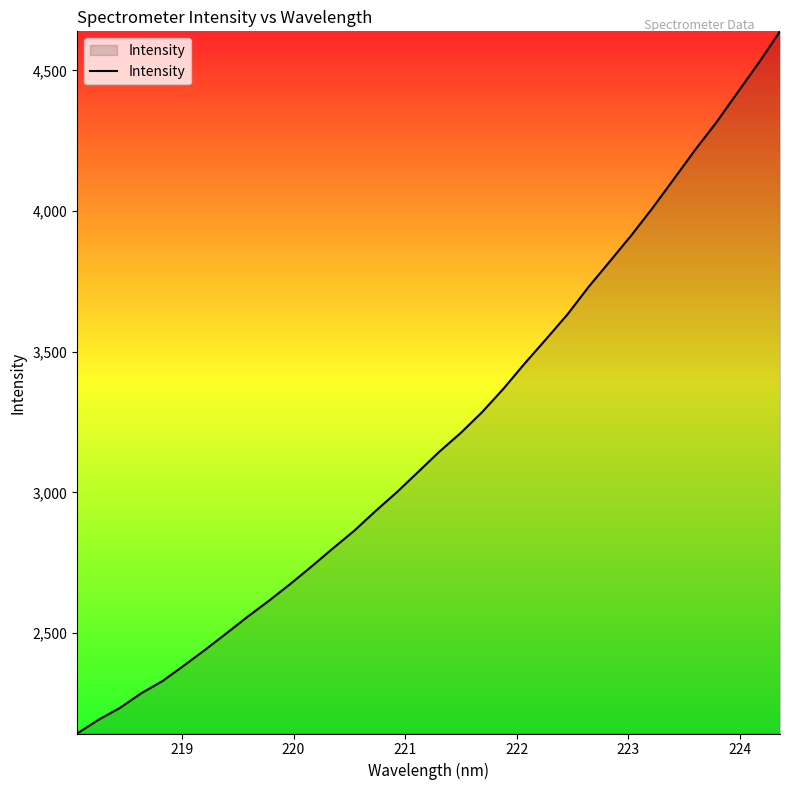

What is the greatest value displayed?

4638.9